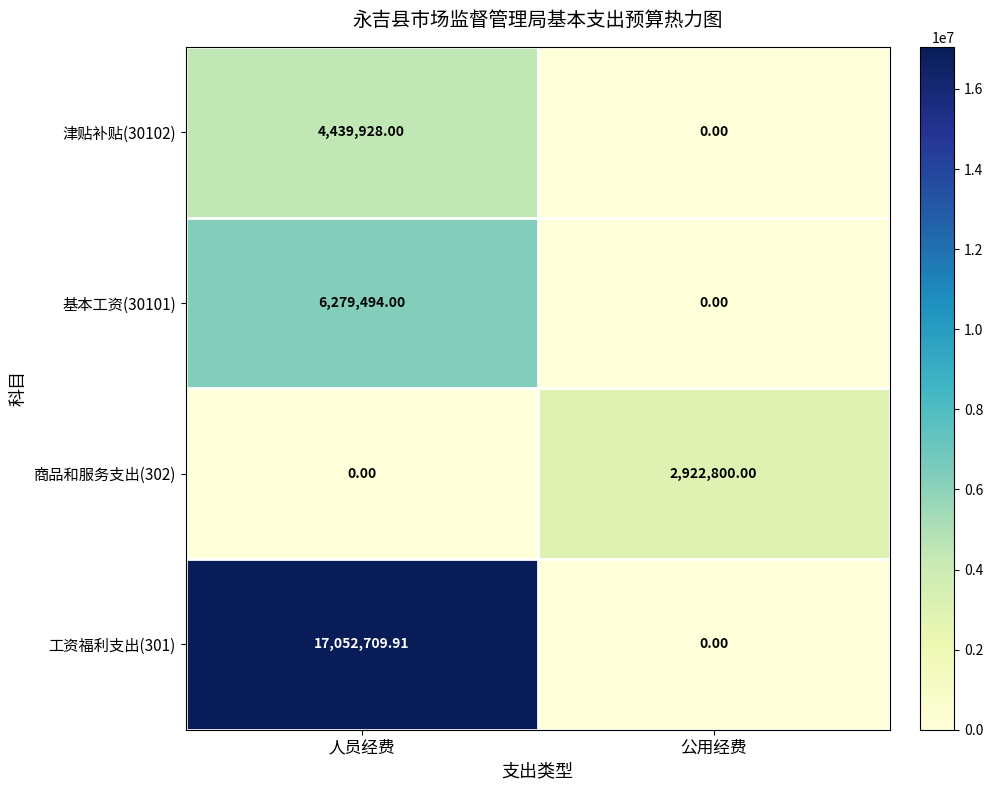

Which category has the highest value across all series?

人员经费